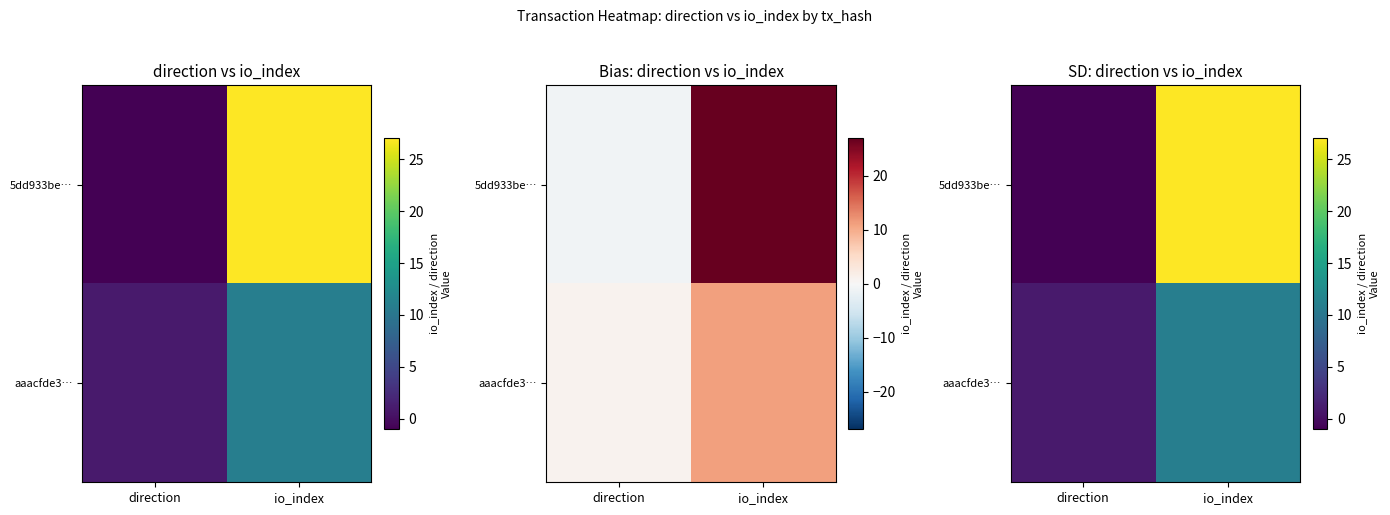

The 5dd933be… series shows -1 at direction. True or false?

True